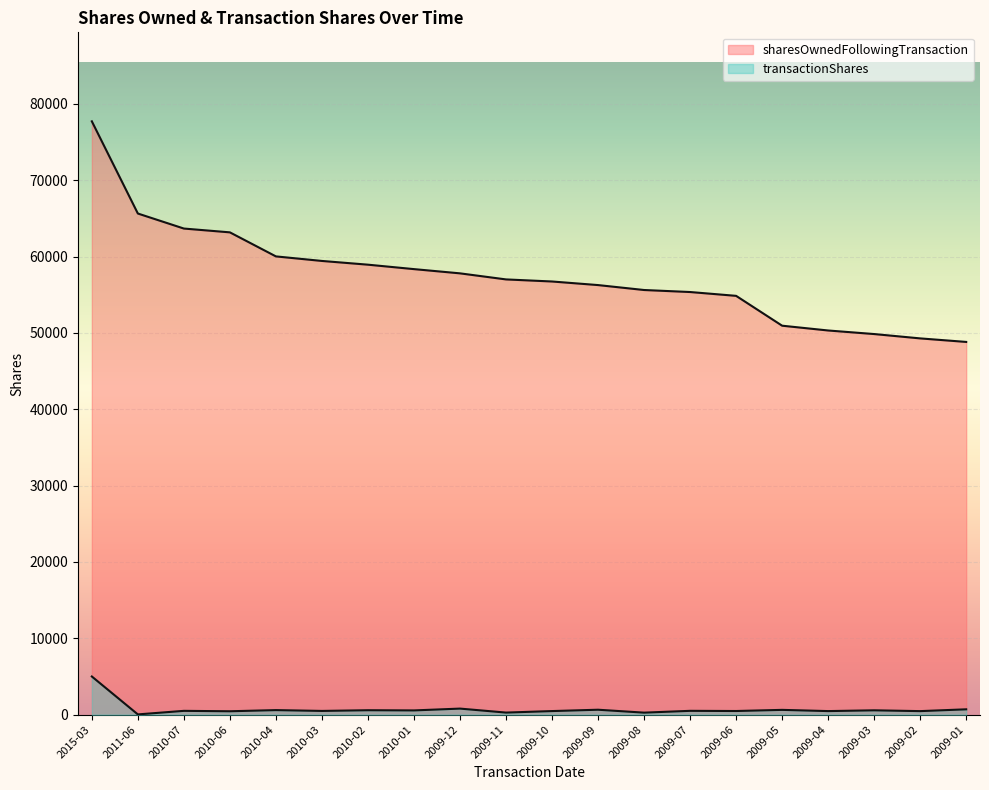

What are all the series names shown in the legend?

sharesOwnedFollowingTransaction, transactionShares